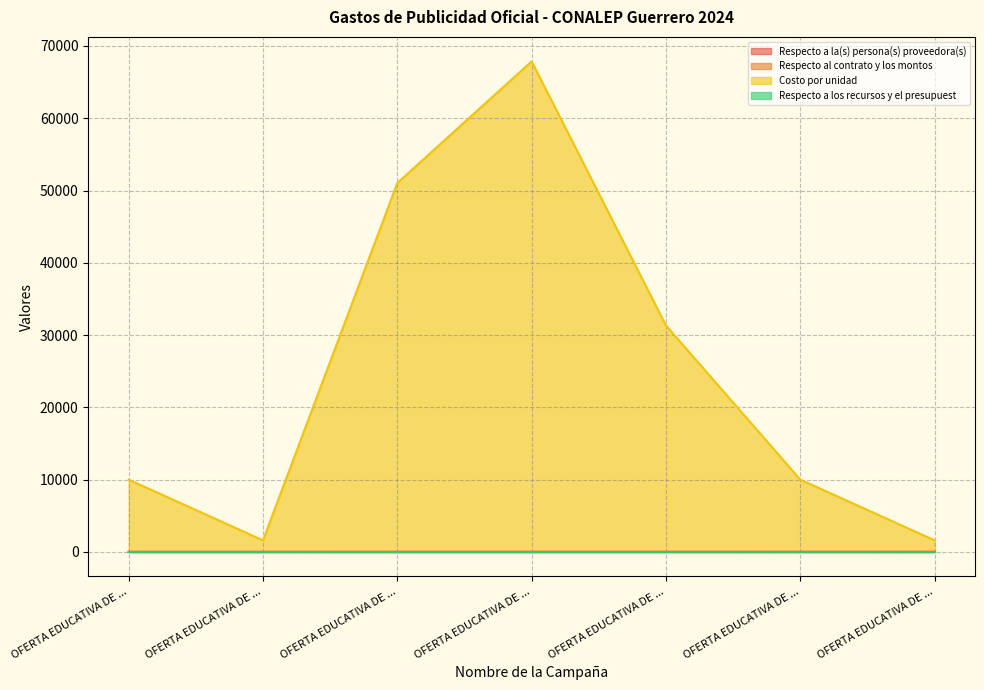

Between OFERTA EDUCATIVA DE ... and OFERTA EDUCATIVA DE ..., which is larger?

OFERTA EDUCATIVA DE ...